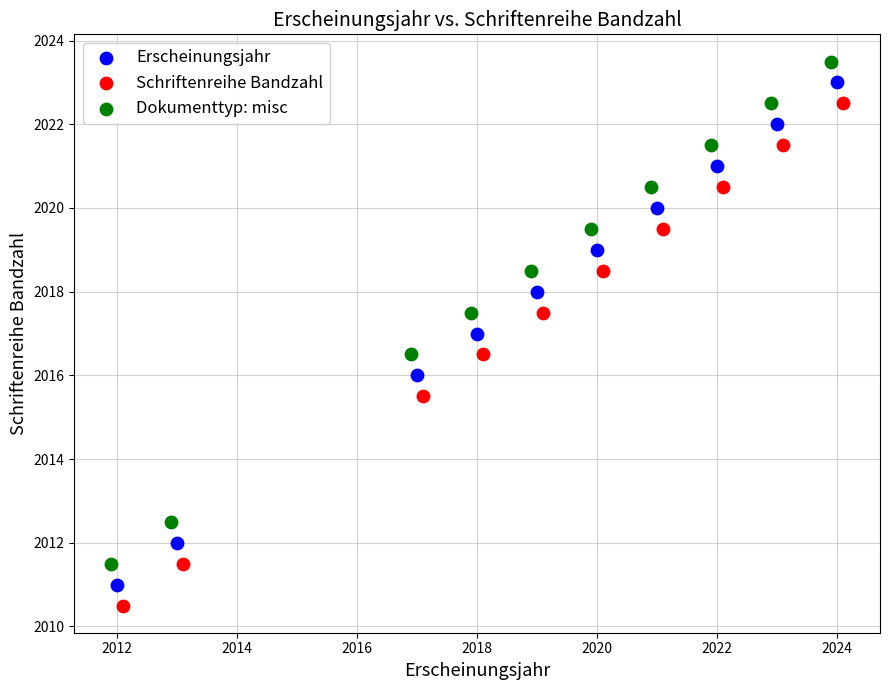

Which series contains the highest Y value?

Dokumenttyp: misc